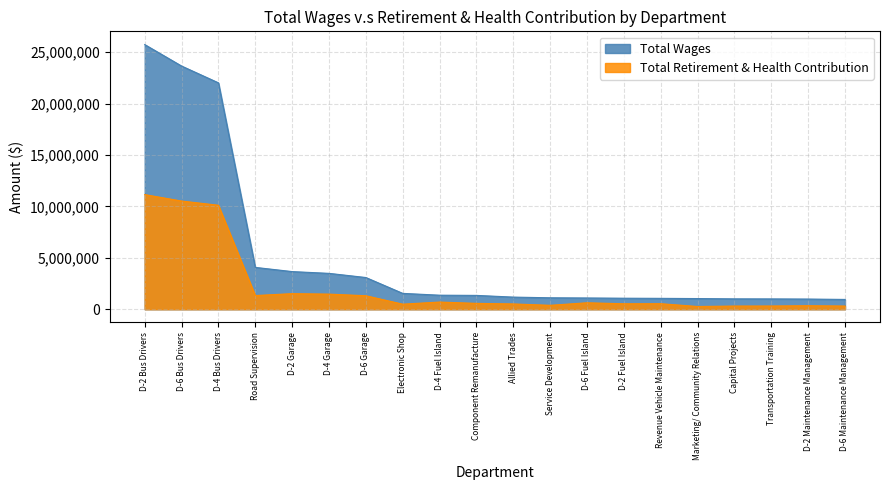

What is the label of the 5th point from the right?

Marketing/ Community Relations